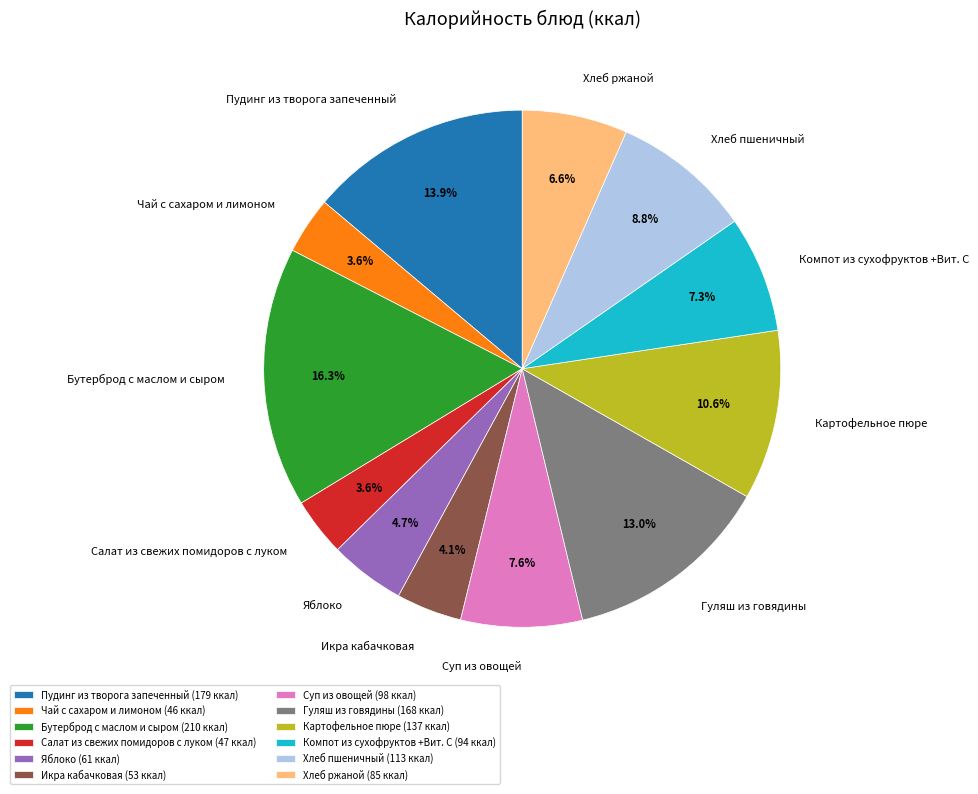

What percentage is the Гуляш из говядины slice, to the nearest percent?

13%